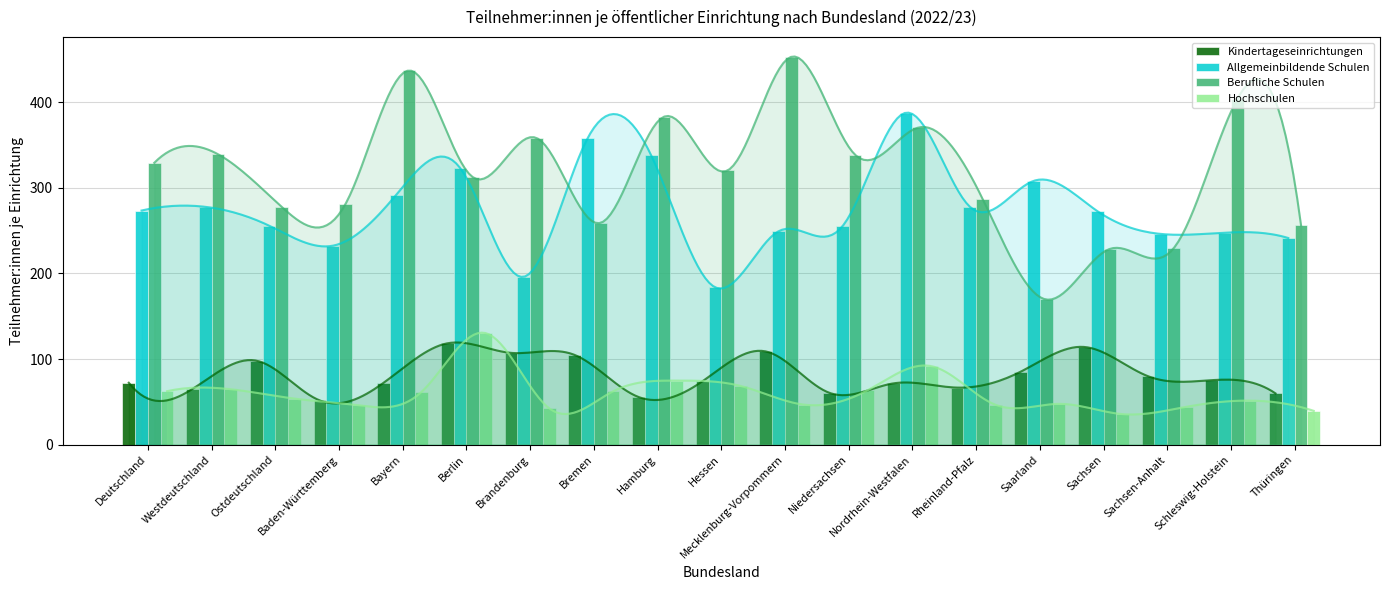

Reading right to left, what are all the values shown in this chart?

Kindertageseinrichtungen: 59.9	75.3	79.9	114.1	85.2	66.6	71.5	60.5	108.8	73.8	55.7	104.7	107.2	118.3	72.3	51.6	98.1	65.1	72.3
Allgemeinbildende Schulen: 241.3	247.5	246.1	272.9	307.9	277.9	387.6	254.9	249.2	183.9	337.8	357.6	196.0	323.2	292.0	232.3	255.8	277.7	273.4
Berufliche Schulen: 256.3	403.7	229.3	228.6	169.5	287.3	370.4	338.6	452.9	320.2	382.9	258.9	358.1	312.3	436.9	280.9	277.7	339.1	329.1
Hochschulen: 39.5	51.5	44.2	35.6	47.6	46.7	91.7	63.7	46.7	68.6	74.8	62.2	42.4	130.3	62.0	46.1	53.8	64.7	62.4